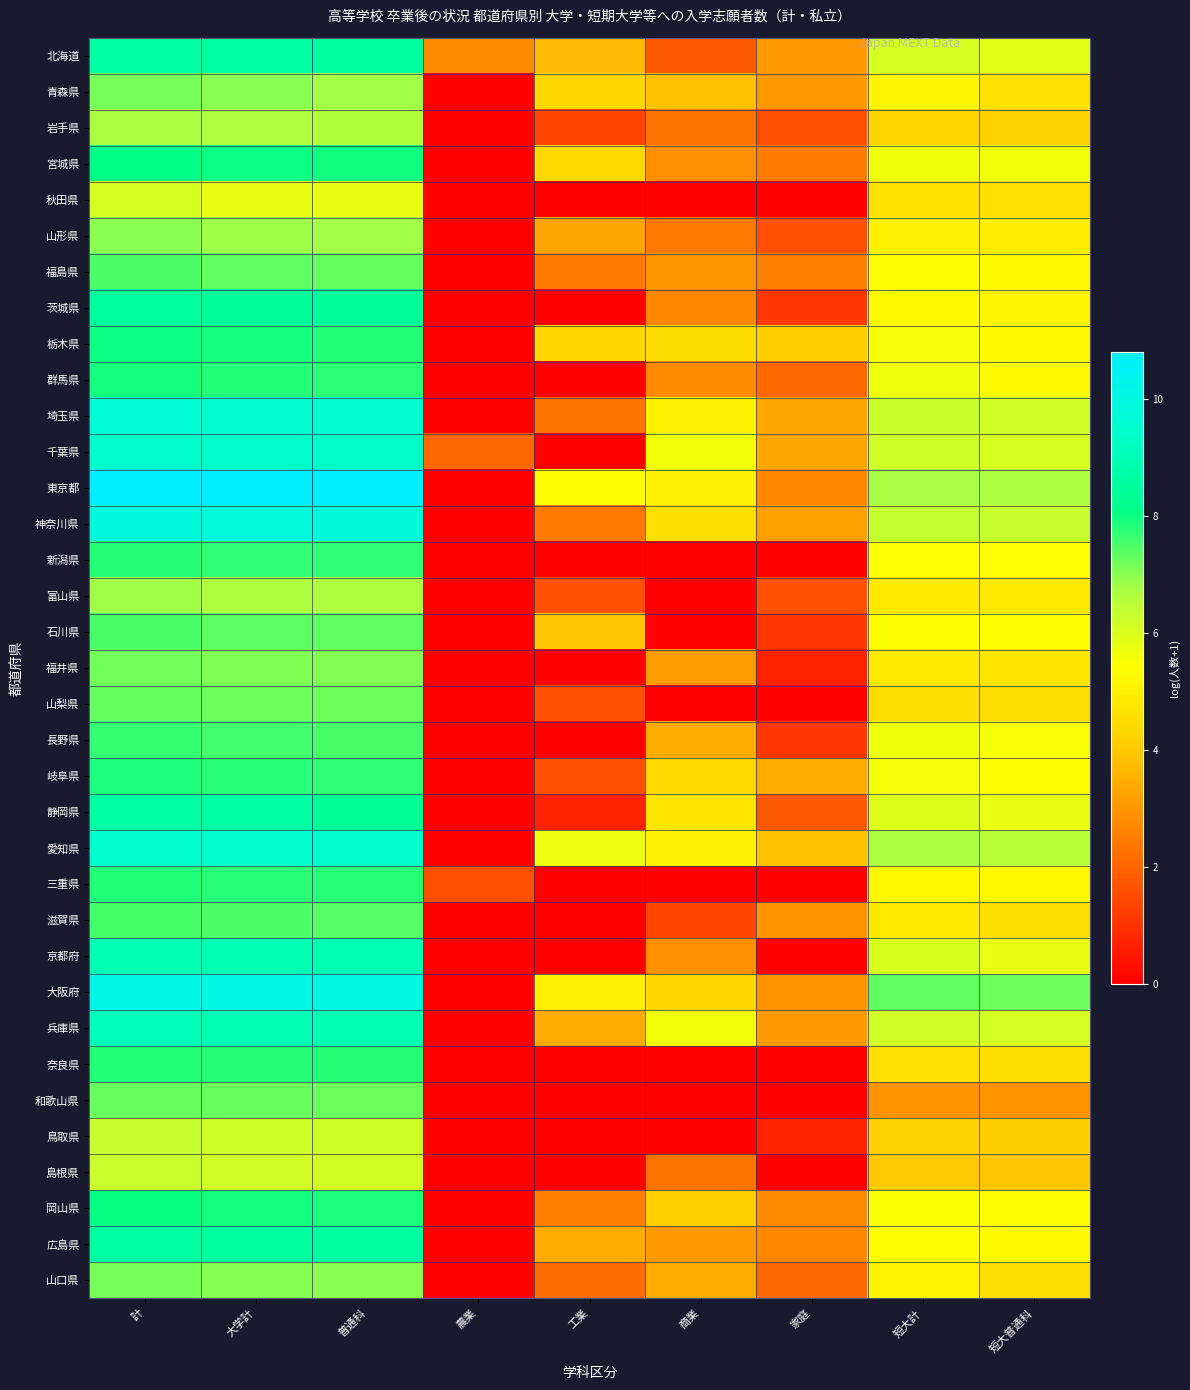

Reading left to right, extract all data points from this chart.

北海道: 計=8.7	大学計=8.6	普通科=8.5	農業=2.8	工業=3.7	商業=1.8	家庭=3.0	短大計=6.0	短大普通科=5.9
青森県: 計=7.2	大学計=7.0	普通科=6.8	農業=0.0	工業=4.4	商業=3.9	家庭=3.0	短大計=5.1	短大普通科=4.6
岩手県: 計=6.7	大学計=6.6	普通科=6.6	農業=0.0	工業=1.4	商業=2.3	家庭=1.6	短大計=4.3	短大普通科=4.2
宮城県: 計=8.1	大学計=8.0	普通科=8.0	農業=0.0	工業=4.4	商業=2.8	家庭=2.5	短大計=5.6	短大普通科=5.6
秋田県: 計=6.1	大学計=5.8	普通科=5.8	農業=0.0	工業=0.0	商業=0.0	家庭=0.0	短大計=4.7	短大普通科=4.6
山形県: 計=7.0	大学計=6.9	普通科=6.8	農業=0.0	工業=3.3	商業=2.4	家庭=1.6	短大計=5.0	短大普通科=5.0
福島県: 計=7.5	大学計=7.3	普通科=7.3	農業=0.0	工業=2.5	商業=3.0	家庭=2.6	短大計=5.4	短大普通科=5.3
茨城県: 計=8.5	大学計=8.5	普通科=8.5	農業=0.0	工業=0.0	商業=2.7	家庭=1.1	短大計=5.2	短大普通科=5.2
栃木県: 計=8.0	大学計=7.9	普通科=7.8	農業=0.0	工業=4.3	商業=4.5	家庭=4.1	短大計=5.6	短大普通科=5.3
群馬県: 計=7.9	大学計=7.8	普通科=7.8	農業=0.0	工業=0.0	商業=2.8	家庭=2.1	短大計=5.7	短大普通科=5.3
埼玉県: 計=9.6	大学計=9.6	普通科=9.5	農業=0.0	工業=2.3	商業=5.1	家庭=3.3	短大計=6.2	短大普通科=6.1
千葉県: 計=9.4	大学計=9.4	普通科=9.3	農業=2.1	工業=0.0	商業=5.6	家庭=3.3	短大計=6.2	短大普通科=6.1
東京都: 計=10.8	大学計=10.8	普通科=10.8	農業=0.0	工業=5.4	商業=5.1	家庭=2.7	短大計=6.8	短大普通科=6.7
神奈川県: 計=9.9	大学計=9.8	普通科=9.8	農業=0.0	工業=2.4	商業=4.6	家庭=3.2	短大計=6.4	短大普通科=6.3
新潟県: 計=7.8	大学計=7.7	普通科=7.7	農業=0.0	工業=0.0	商業=0.0	家庭=0.0	短大計=5.4	短大普通科=5.4
富山県: 計=6.8	大学計=6.7	普通科=6.7	農業=0.0	工業=1.6	商業=0.0	家庭=1.6	短大計=4.8	短大普通科=4.8
石川県: 計=7.5	大学計=7.4	普通科=7.3	農業=0.0	工業=3.9	商業=0.0	家庭=1.1	短大計=5.4	短大普通科=5.4
福井県: 計=7.2	大学計=7.1	普通科=7.1	農業=0.0	工業=0.0	商業=3.1	家庭=0.7	短大計=4.8	短大普通科=4.8
山梨県: 計=7.3	大学計=7.2	普通科=7.2	農業=0.0	工業=1.6	商業=0.0	家庭=0.0	短大計=4.6	短大普通科=4.5
長野県: 計=7.7	大学計=7.6	普通科=7.5	農業=0.0	工業=0.0	商業=3.4	家庭=1.1	短大計=5.6	短大普通科=5.5
岐阜県: 計=7.9	大学計=7.8	普通科=7.7	農業=0.0	工業=1.6	商業=4.4	家庭=3.4	短大計=5.6	短大普通科=5.3
静岡県: 計=8.7	大学計=8.6	普通科=8.4	農業=0.0	工業=0.7	商業=4.7	家庭=1.8	短大計=5.9	短大普通科=5.8
愛知県: 計=9.5	大学計=9.5	普通科=9.4	農業=0.0	工業=5.7	商業=5.0	家庭=3.9	短大計=6.7	短大普通科=6.5
三重県: 計=7.9	大学計=7.8	普通科=7.8	農業=1.6	工業=0.0	商業=0.0	家庭=0.0	短大計=5.2	短大普通科=5.2
滋賀県: 計=7.5	大学計=7.5	普通科=7.4	農業=0.0	工業=0.0	商業=1.4	家庭=2.9	短大計=4.9	短大普通科=4.5
京都府: 計=9.0	大学計=8.9	普通科=8.9	農業=0.0	工業=0.0	商業=2.9	家庭=0.0	短大計=6.0	短大普通科=5.8
大阪府: 計=10.1	大学計=10.0	普通科=10.0	農業=0.0	工業=5.0	商業=4.4	家庭=2.9	短大計=7.3	短大普通科=7.2
兵庫県: 計=9.1	大学計=9.0	普通科=9.0	農業=0.0	工業=3.4	商業=5.6	家庭=3.0	短大計=6.1	短大普通科=6.1
奈良県: 計=7.8	大学計=7.8	普通科=7.8	農業=0.0	工業=0.0	商業=0.0	家庭=0.0	短大計=4.6	短大普通科=4.6
和歌山県: 計=7.3	大学計=7.3	普通科=7.3	農業=0.0	工業=0.0	商業=0.0	家庭=0.0	短大計=2.9	短大普通科=2.9
鳥取県: 計=6.3	大学計=6.2	普通科=6.2	農業=0.0	工業=0.0	商業=0.0	家庭=0.7	短大計=4.2	短大普通科=4.1
島根県: 計=6.3	大学計=6.2	普通科=6.1	農業=0.0	工業=0.0	商業=2.3	家庭=0.0	短大計=4.0	短大普通科=3.9
岡山県: 計=8.0	大学計=8.0	普通科=7.9	農業=0.0	工業=2.6	商業=4.1	家庭=2.8	短大計=5.5	短大普通科=5.4
広島県: 計=8.6	大学計=8.6	普通科=8.5	農業=0.0	工業=3.5	商業=3.0	家庭=2.7	短大計=5.3	短大普通科=5.3
山口県: 計=7.2	大学計=7.0	普通科=7.0	農業=0.0	工業=2.2	商業=3.5	家庭=2.1	短大計=5.1	短大普通科=4.6